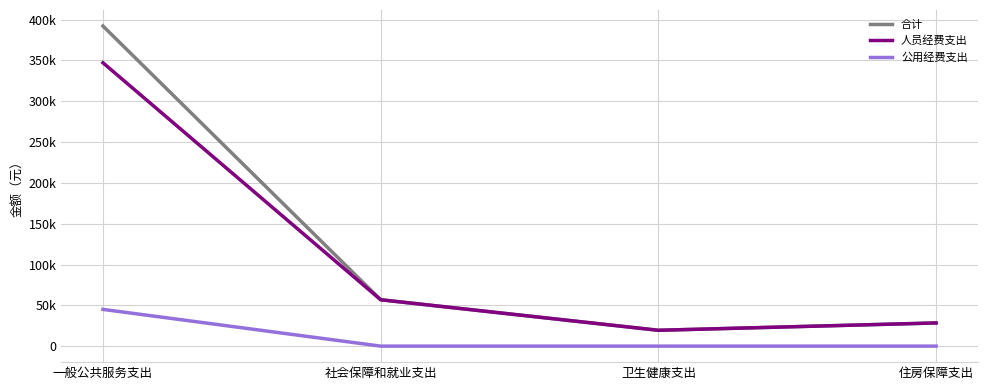

What are all the series names shown in the legend?

合计, 人员经费支出, 公用经费支出